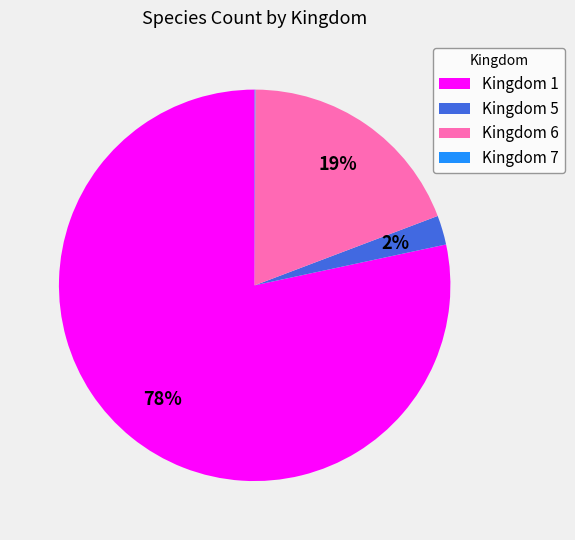

To the nearest percent, what portion does Kingdom 6 represent?

19%